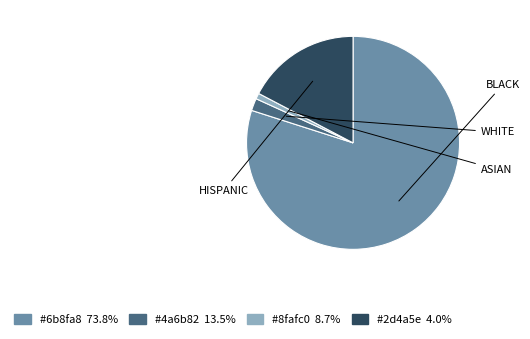

Is there any slice that represents more than half of the pie?

Yes